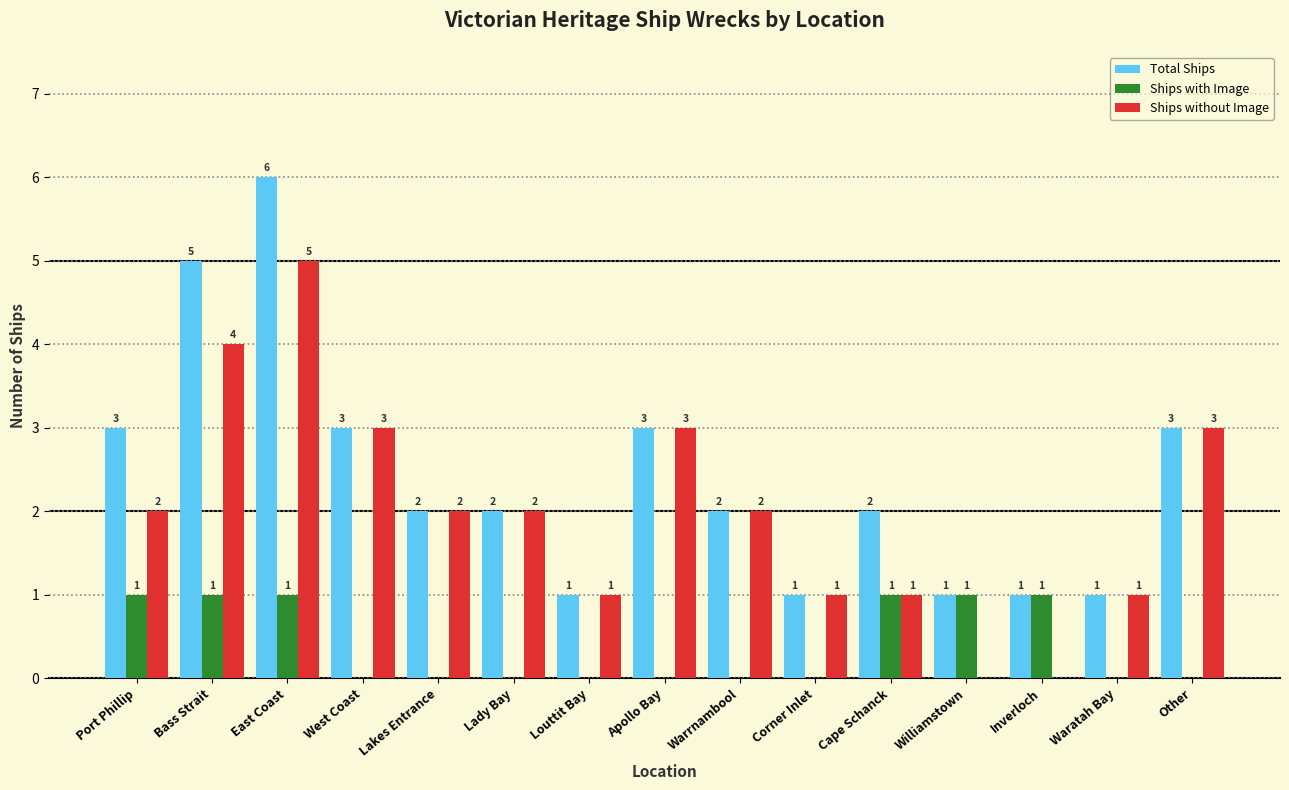

Are the bars horizontal?

No